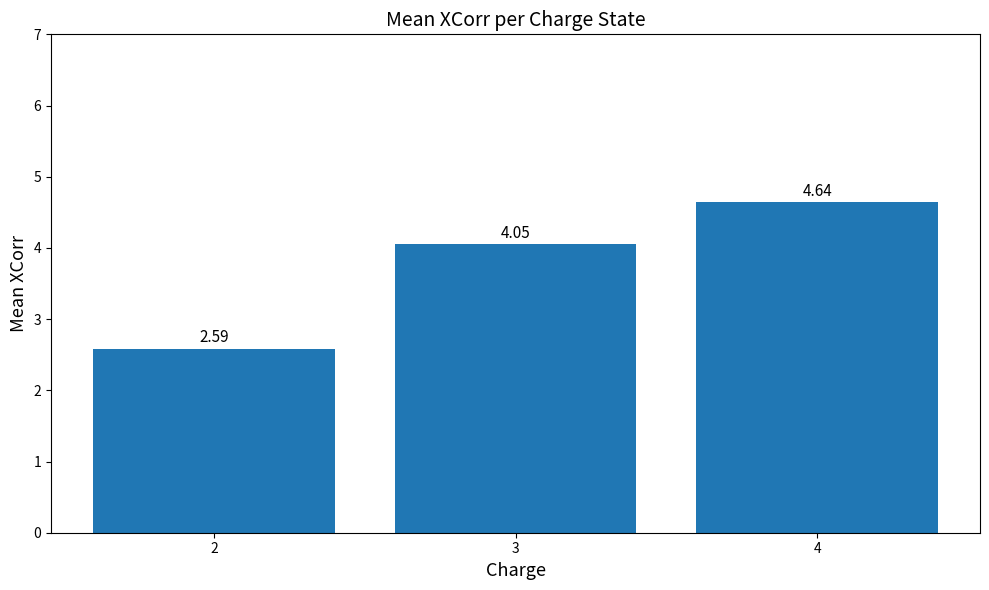

What is the difference between the values at 4 and 2?

2.1